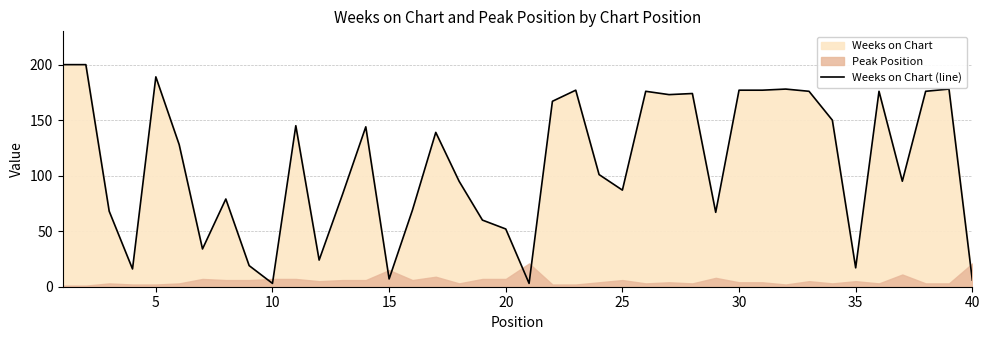

Does the chart display data point markers on the line(s)?

No